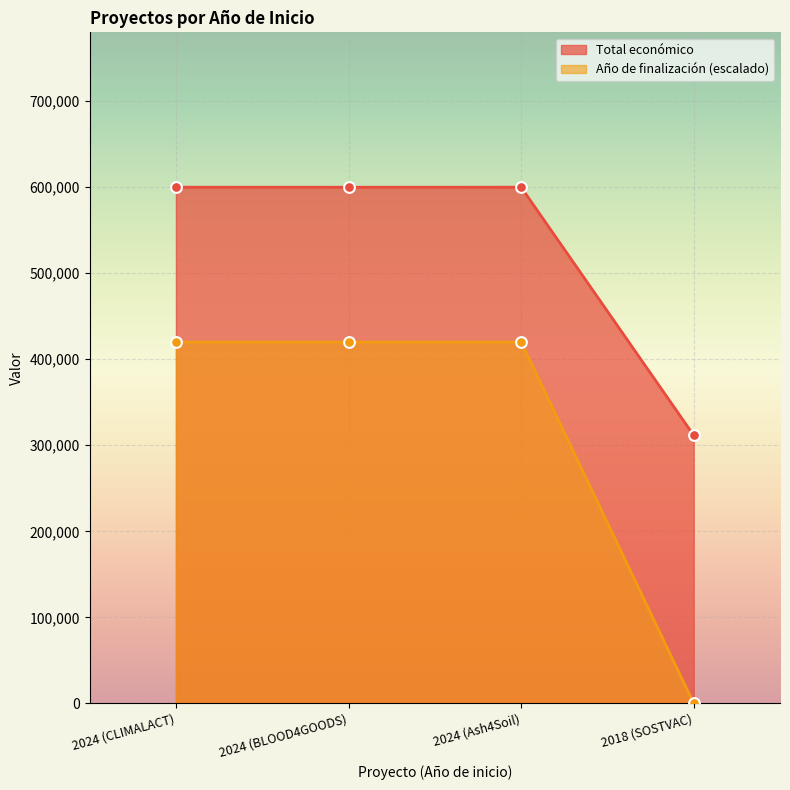

Which series has the widest spread of Y values?

Año de finalización